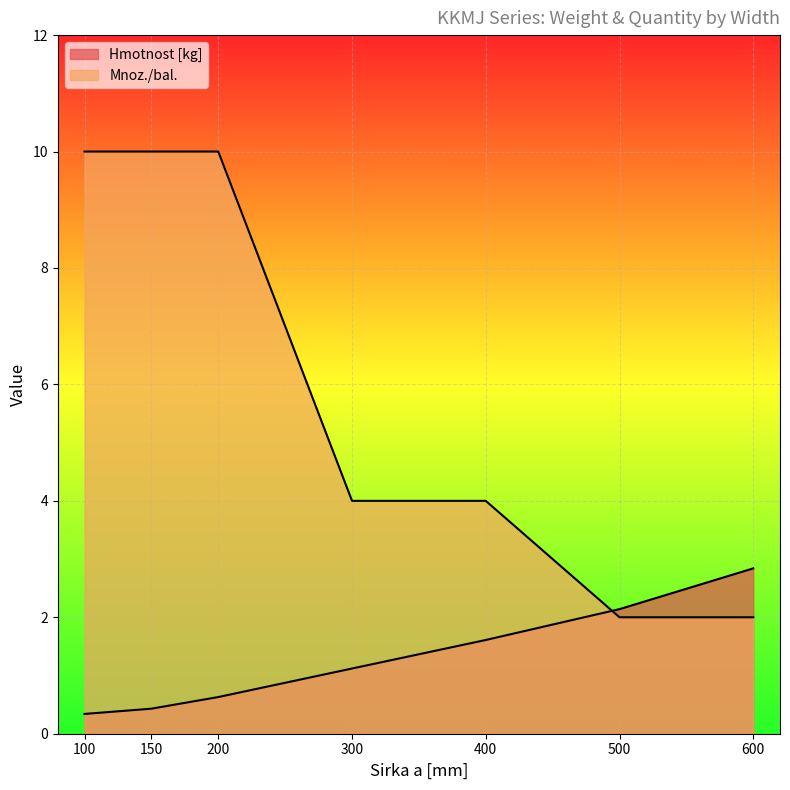

What is the greatest value displayed?

10.0